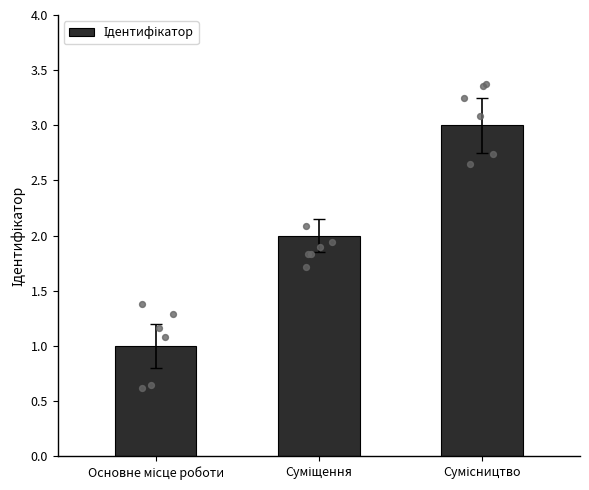

What is the change in value from Суміщення to Сумісництво?

+1